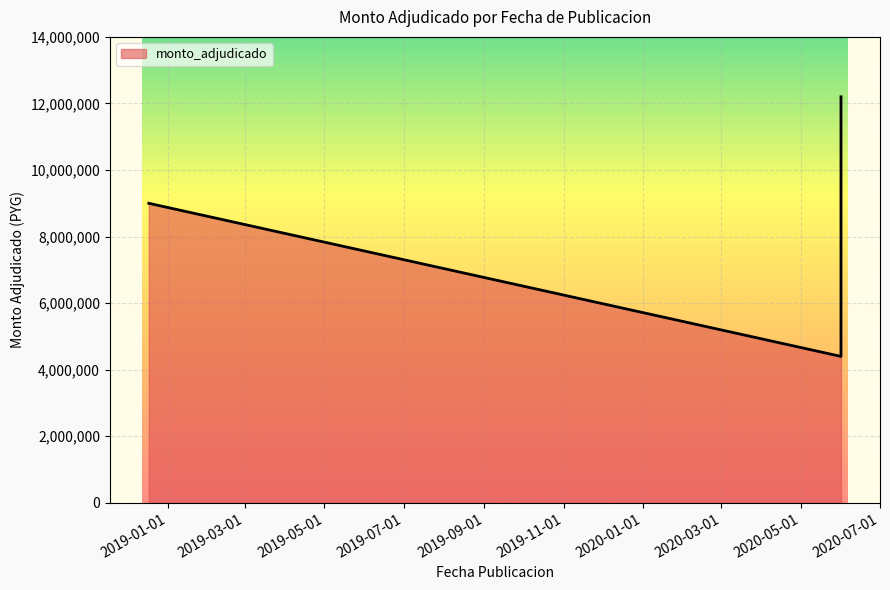

Which category has the highest value across all series?

2020-06-01